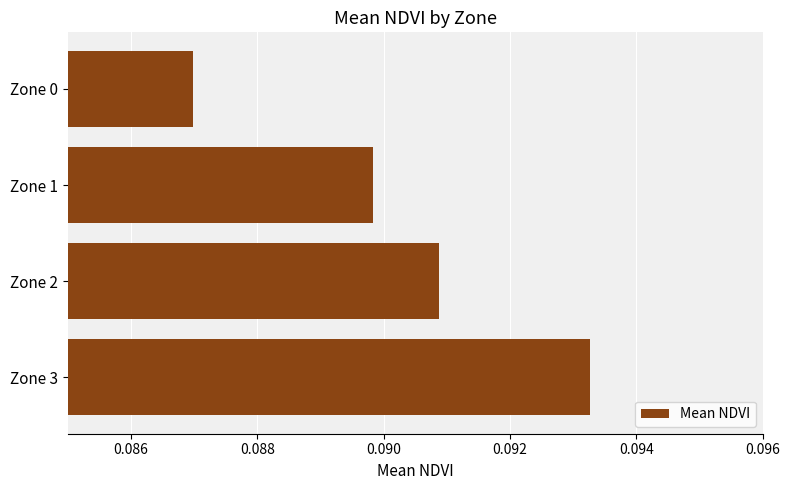

Which category has the highest value across all series?

Zone 3